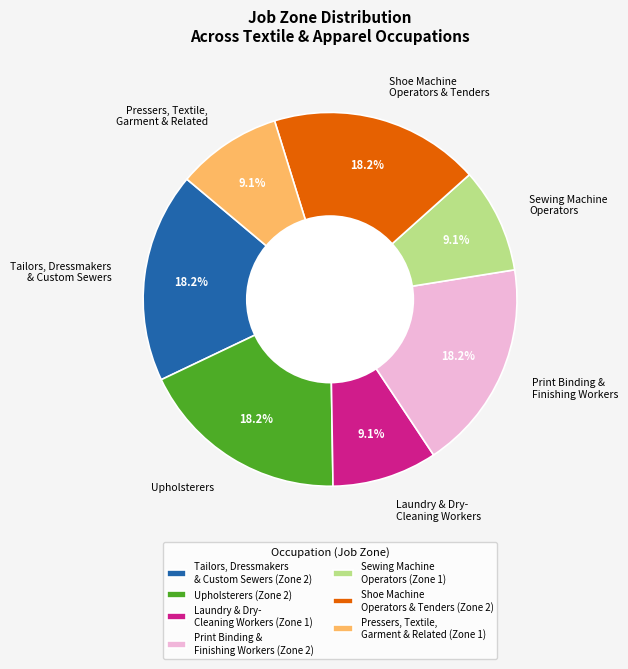

Which has a higher value, Laundry & Dry- Cleaning Workers or Shoe Machine Operators & Tenders?

Shoe Machine Operators & Tenders